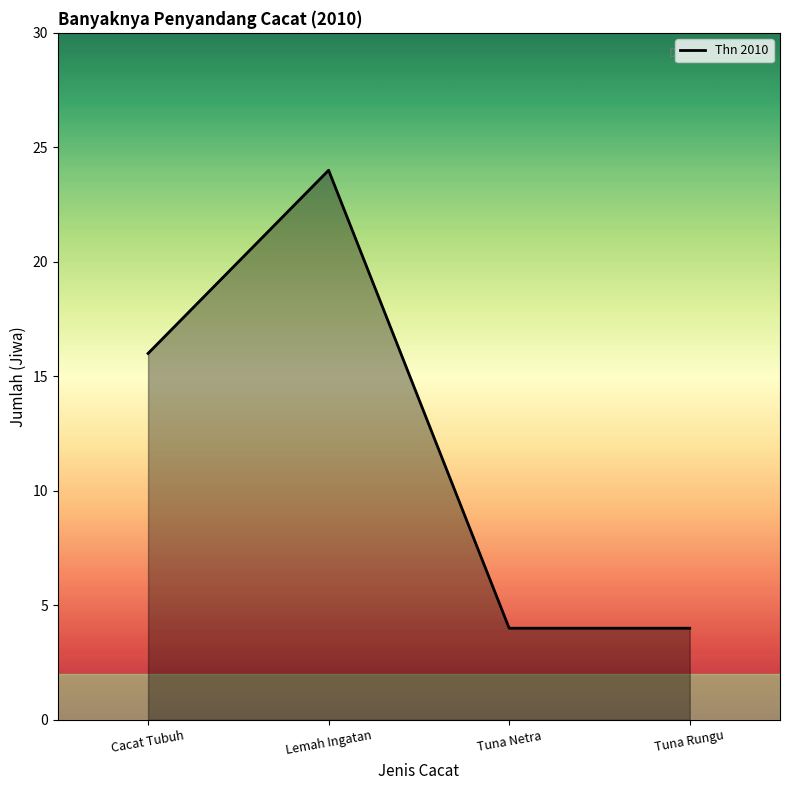

Where is the data nearest to the value 14?

Cacat Tubuh